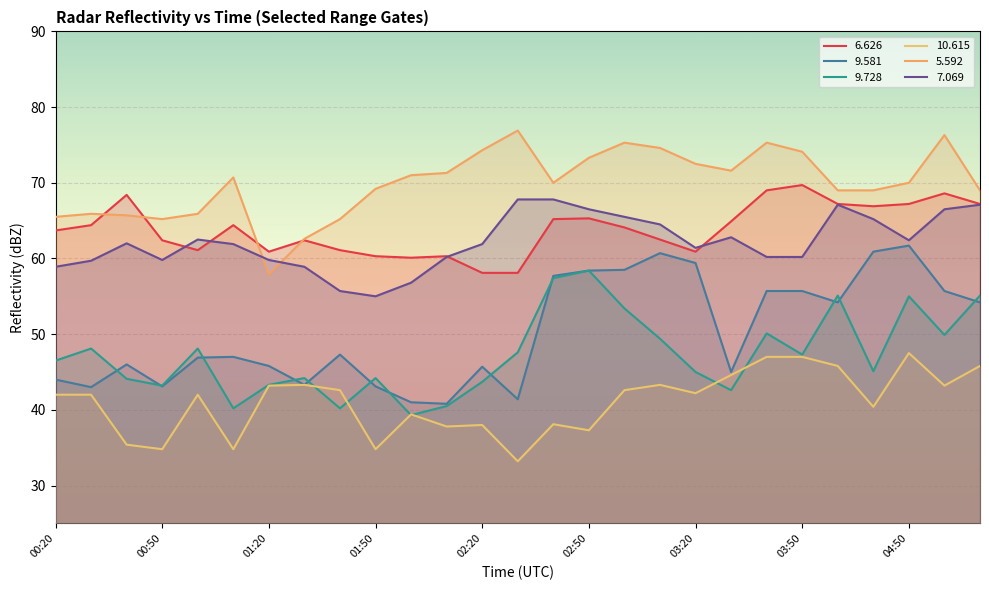

At how many categories does at least one series exceed 45?

27